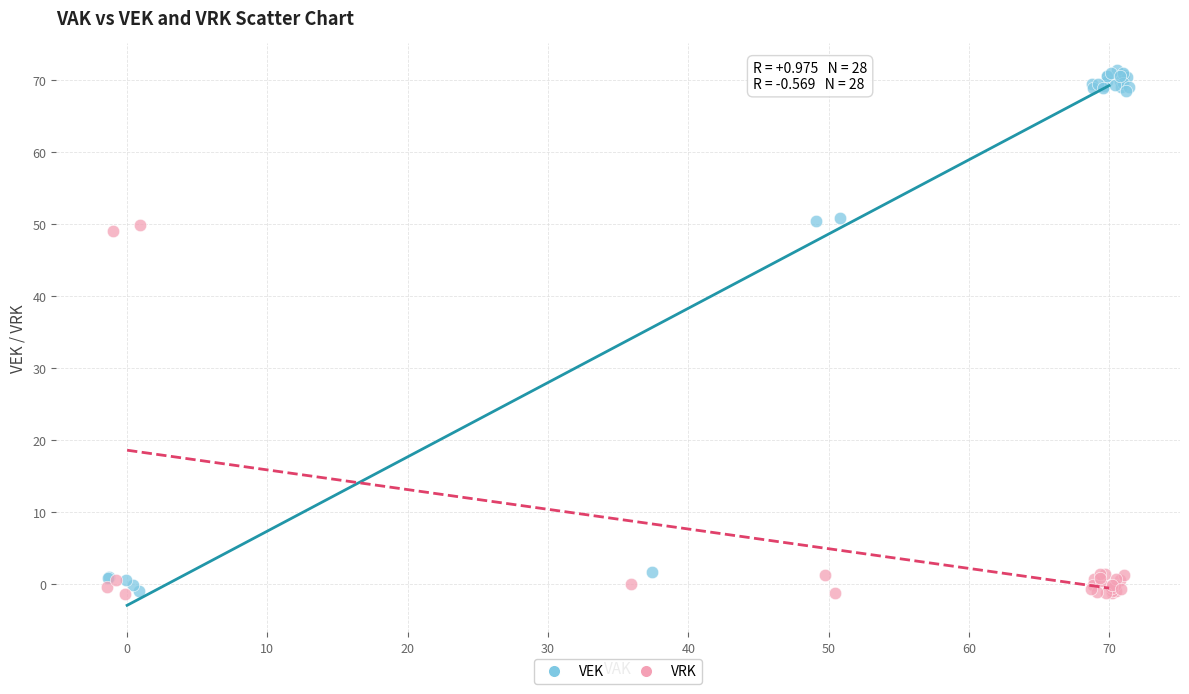

Which series contains the highest Y value?

VEK